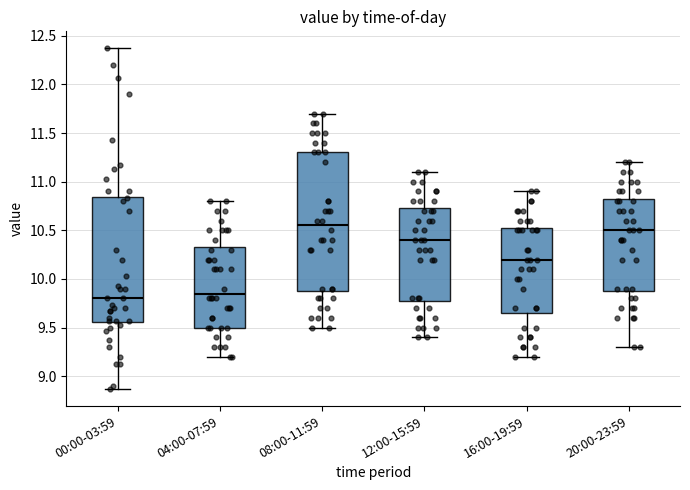

Reading left to right, transcribe this box plot: for each box, give where its median line is, the range the box spans, and where its two whiskers end, as read against the y-axis. The values are not printed on the chart, so give them approximately, as read against the axis.

00:00-03:59: median 9.80, box 9.55 to 10.85, whiskers 8.85 to 12.35
04:00-07:59: median 9.85, box 9.50 to 10.35, whiskers 9.20 to 10.80
08:00-11:59: median 10.55, box 9.90 to 11.30, whiskers 9.50 to 11.70
12:00-15:59: median 10.40, box 9.80 to 10.75, whiskers 9.40 to 11.10
16:00-19:59: median 10.20, box 9.65 to 10.55, whiskers 9.20 to 10.90
20:00-23:59: median 10.50, box 9.90 to 10.85, whiskers 9.30 to 11.20